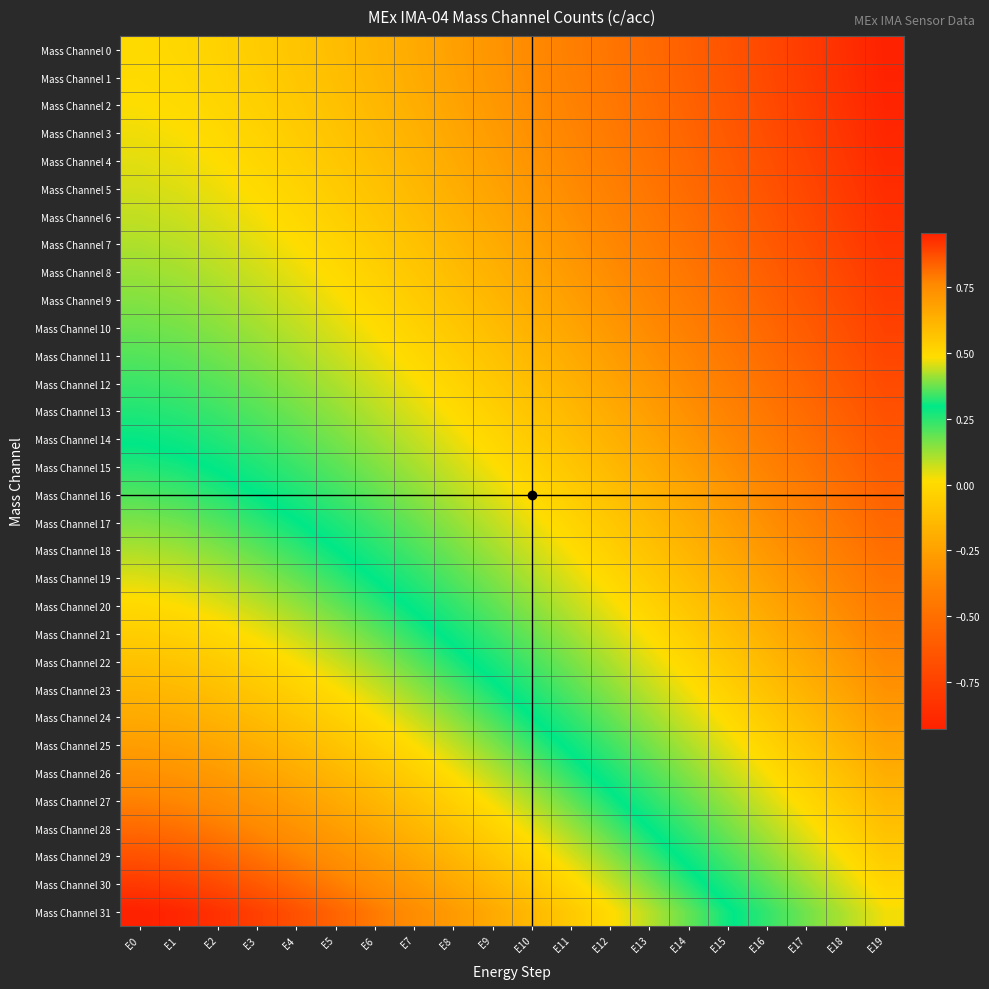

Which has a higher value, E15 or E18?

E15